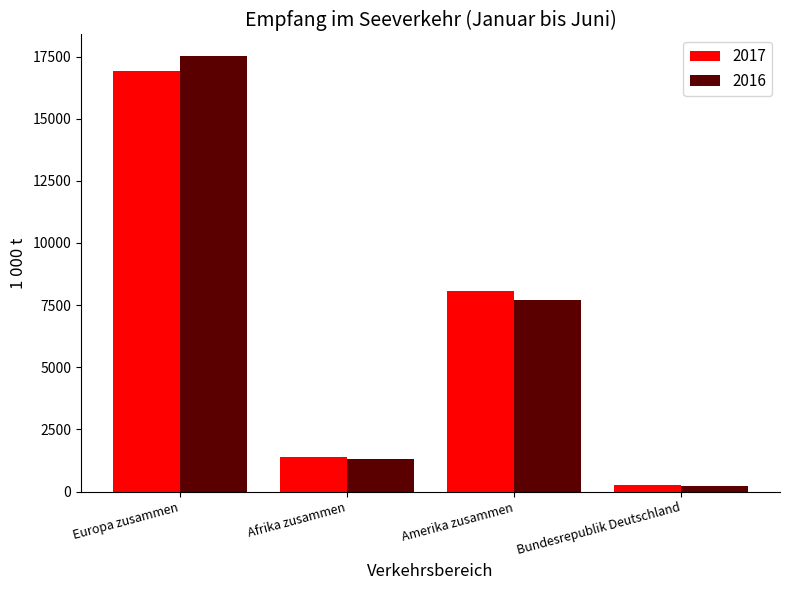

What is the smallest value displayed?

233.3